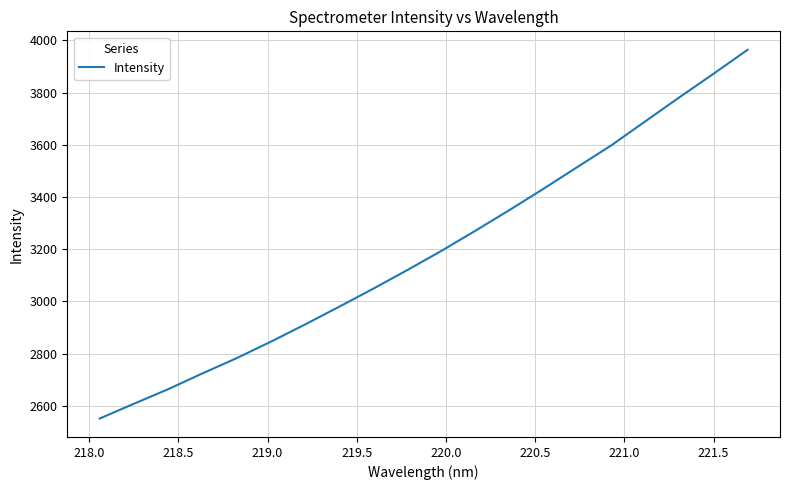

What is the smallest value displayed?

2551.1